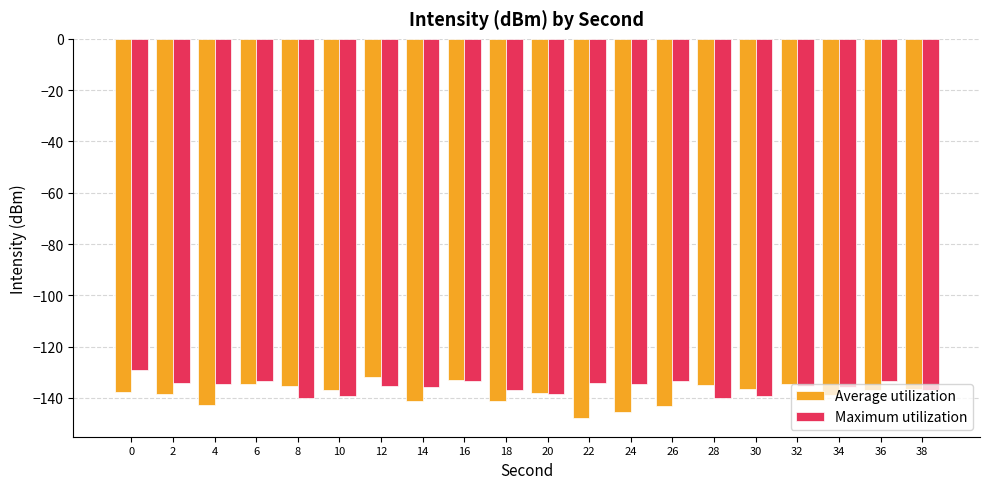

What is the greatest value displayed?

-129.1